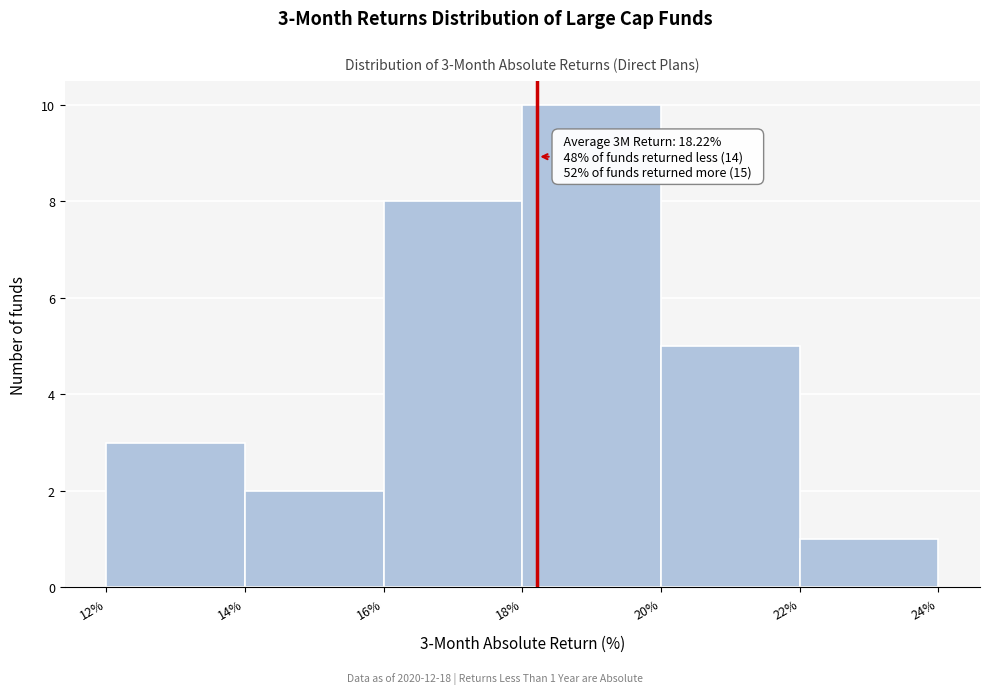

Which range on the x-axis has the tallest bar?

18% to 20%